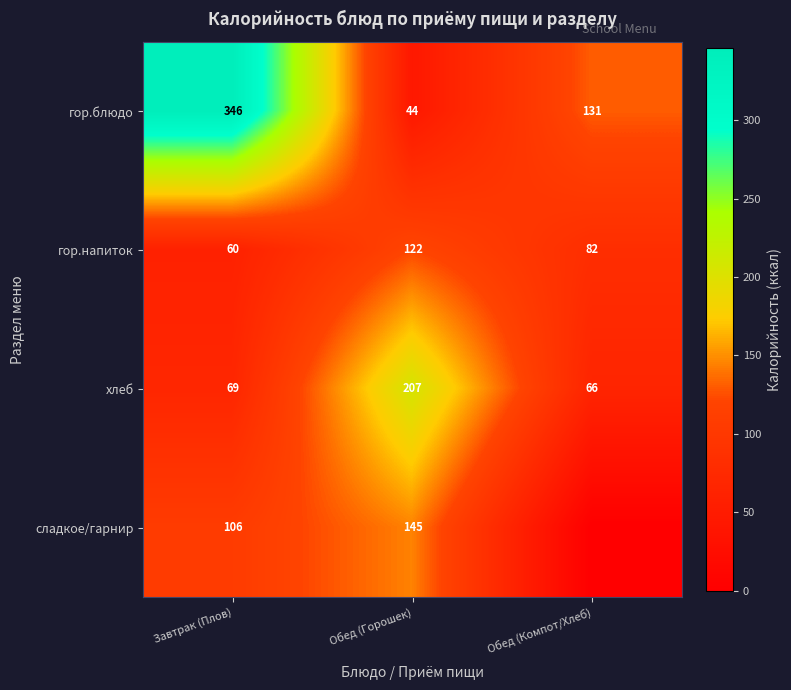

Which series changed the most between Завтрак (Плов) and Обед (Горошек)?

гор.блюдо